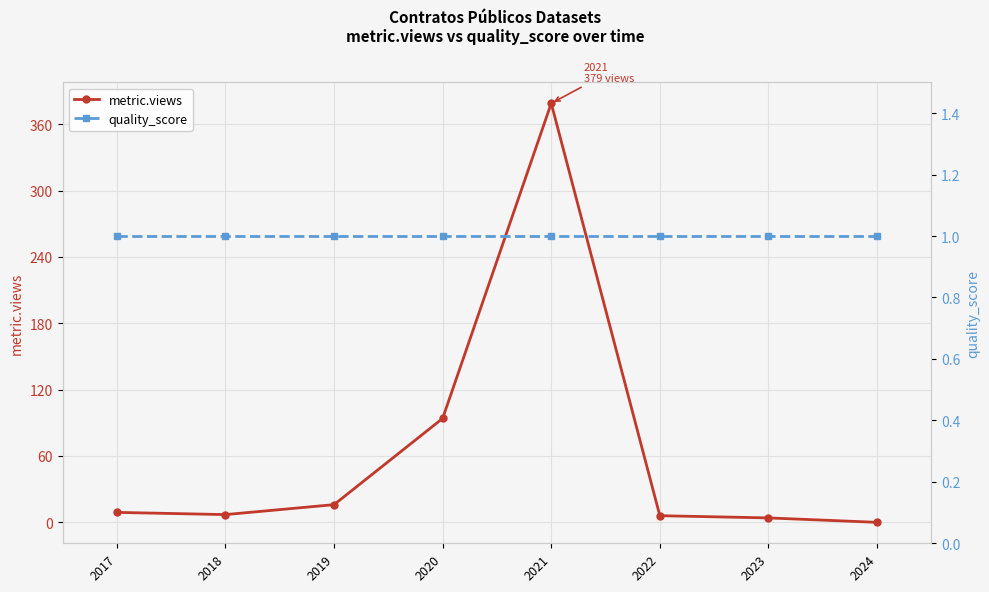

True or false: metric.views has a value of 7 at 2018.

True